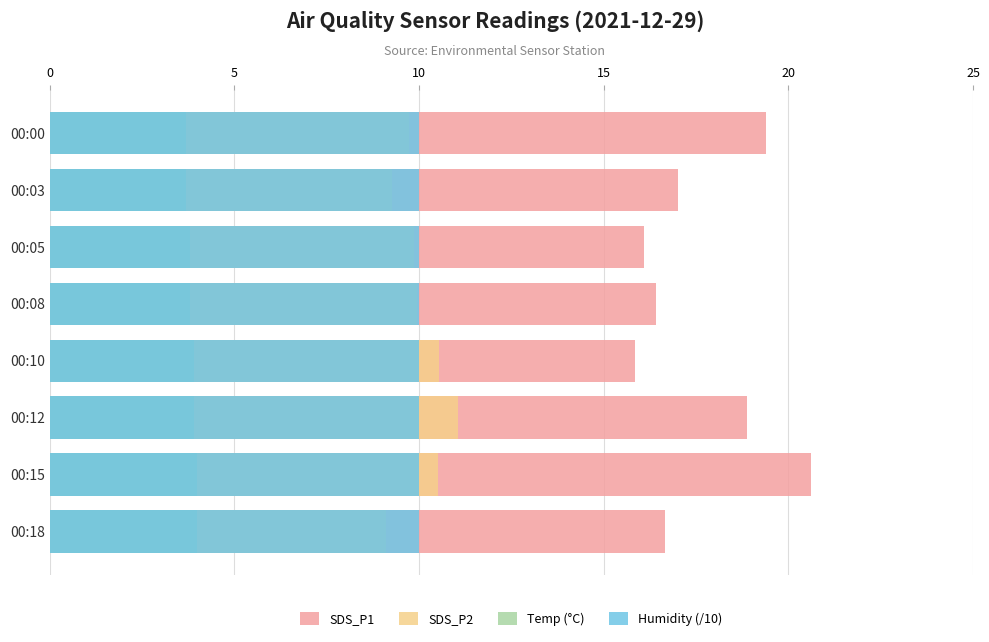

How many distinct data groups are displayed?

4